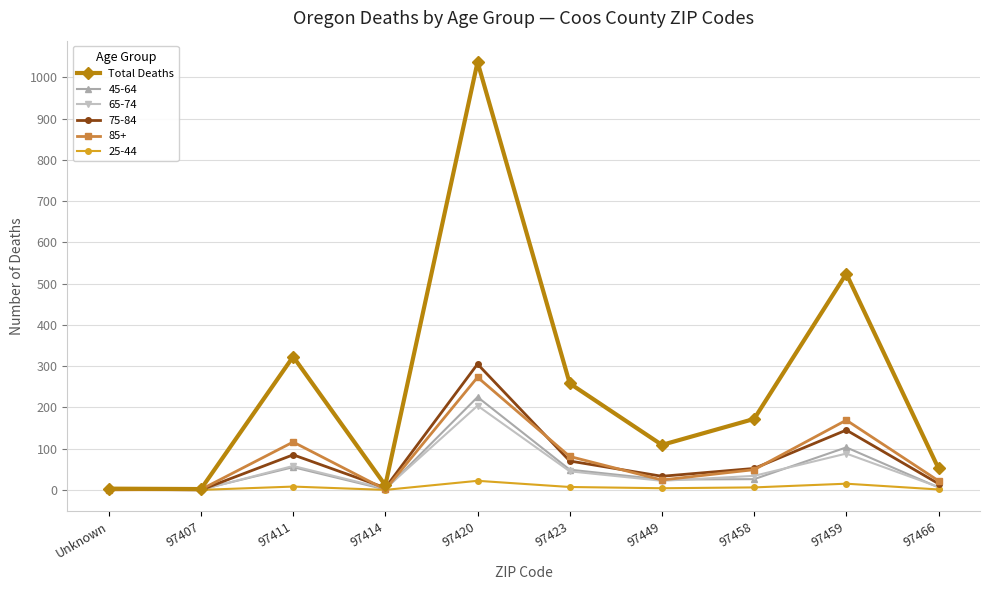

True or false: Total Deaths has more than 2 interior local peaks.

True